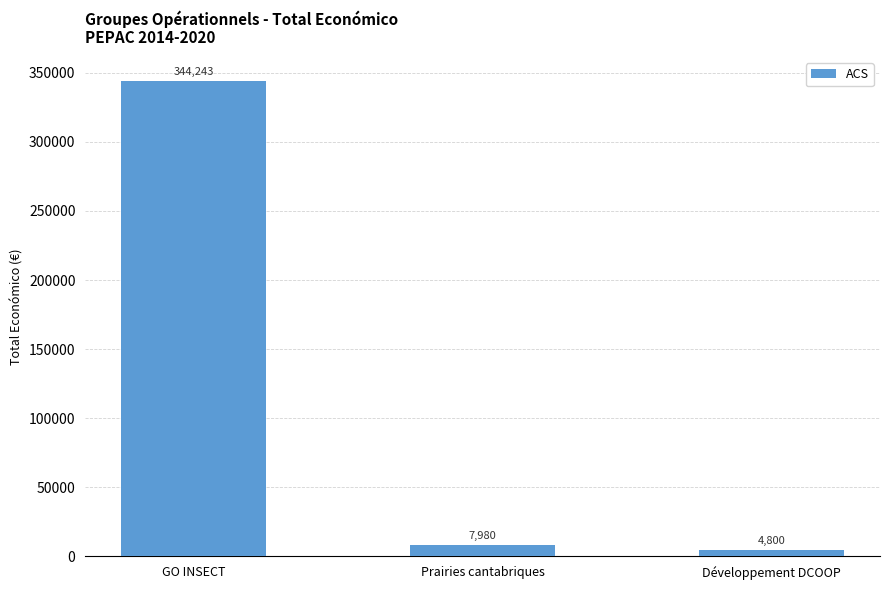

What is the sum of all values?

357023